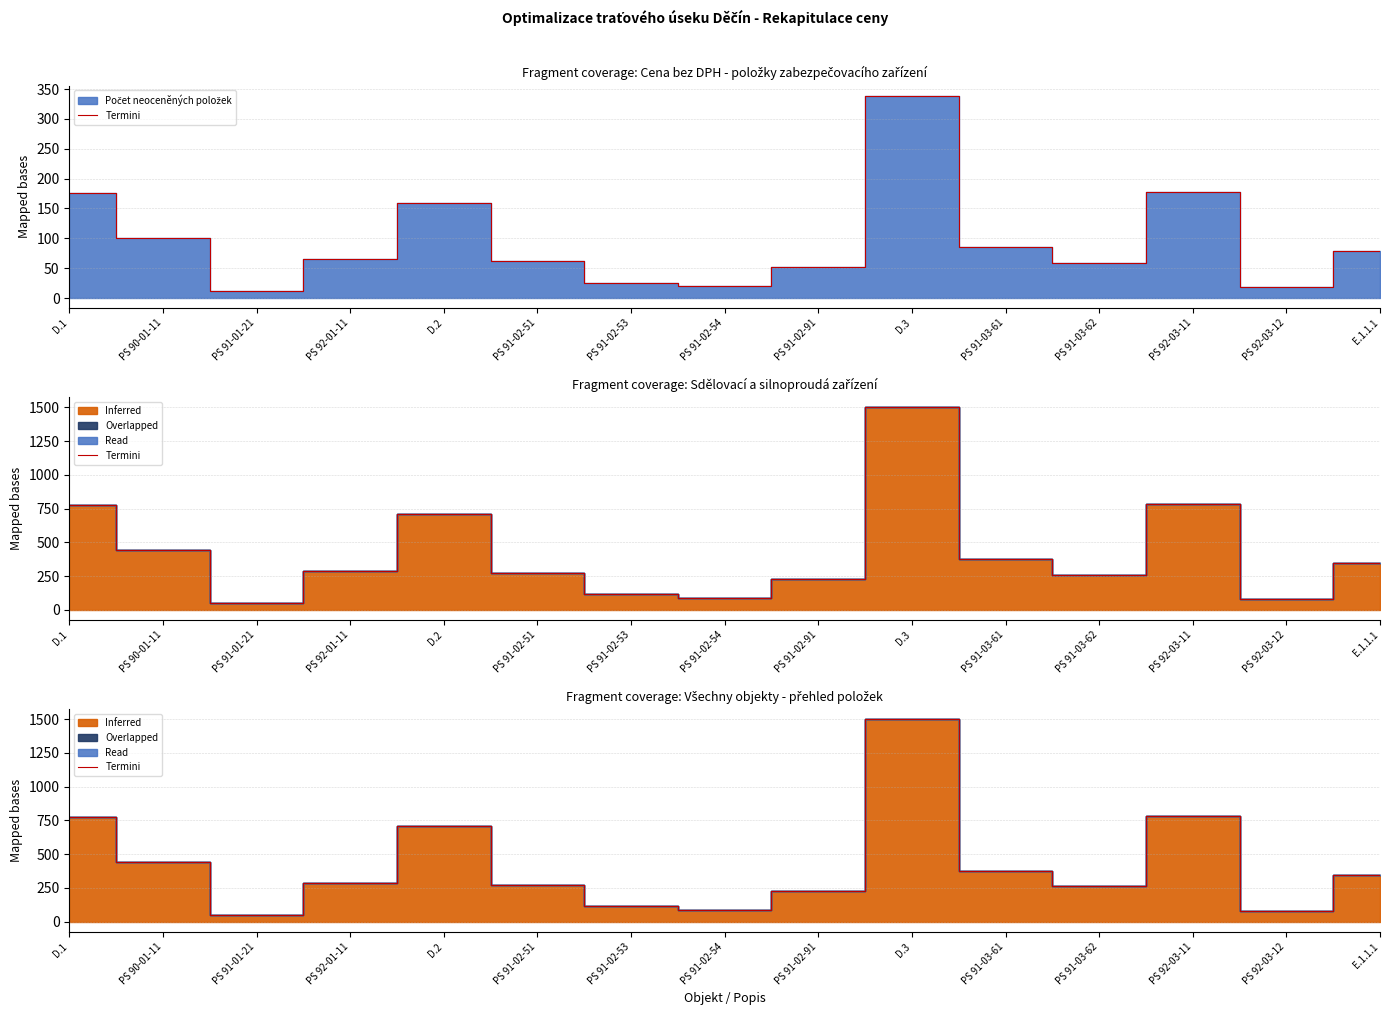

Rank the categories by value from highest to lowest.

D.3, PS 92-03-11, D.1, D.2, PS 90-01-11, PS 91-03-61, E.1.1.1, PS 92-01-11, PS 91-02-51, PS 91-03-62, PS 91-02-91, PS 91-02-53, PS 91-02-54, PS 92-03-12, PS 91-01-21